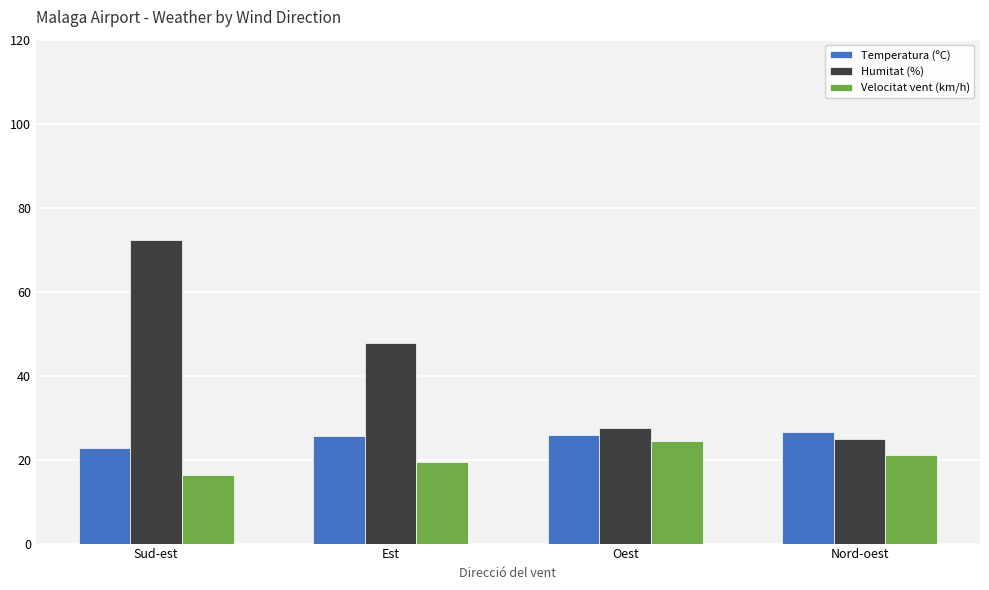

What is the label of the 3rd bar from the right?

Est